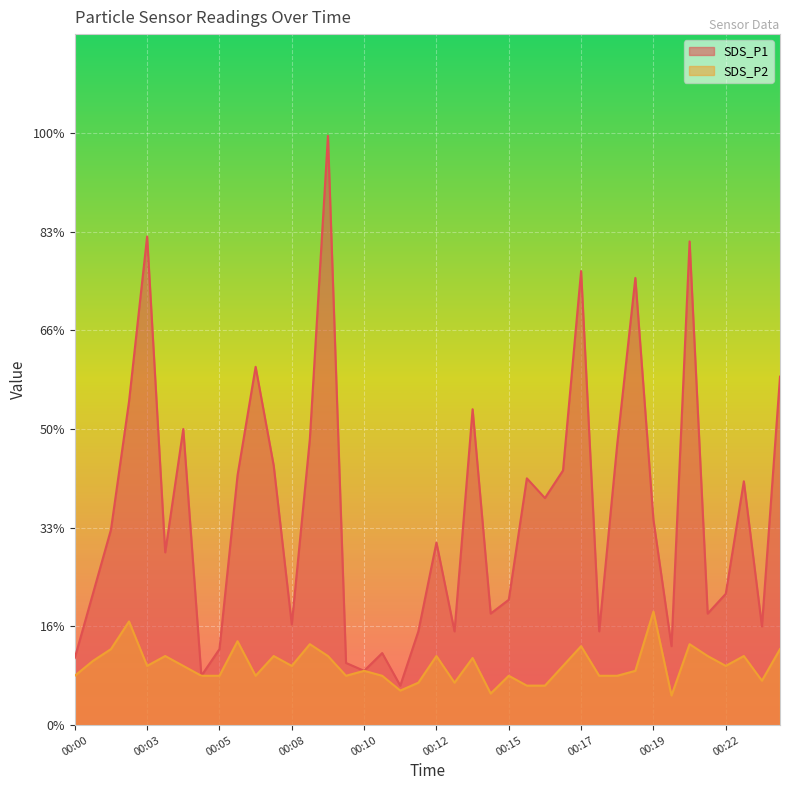

What are all the series names shown in the legend?

SDS_P1, SDS_P2